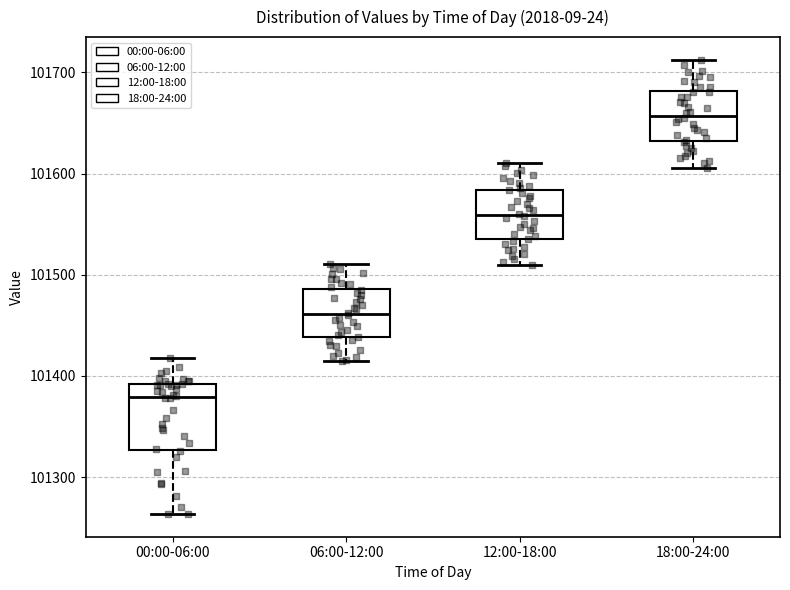

Reading left to right, transcribe this box plot: for each box, give where its median line is, the range the box spans, and where its two whiskers end, as read against the y-axis. The values are not printed on the chart, so give them approximately, as read against the axis.

00:00-06:00: median 101380, box 101330 to 101390, whiskers 101260 to 101420
06:00-12:00: median 101460, box 101440 to 101490, whiskers 101420 to 101510
12:00-18:00: median 101560, box 101540 to 101580, whiskers 101510 to 101610
18:00-24:00: median 101660, box 101630 to 101680, whiskers 101610 to 101710